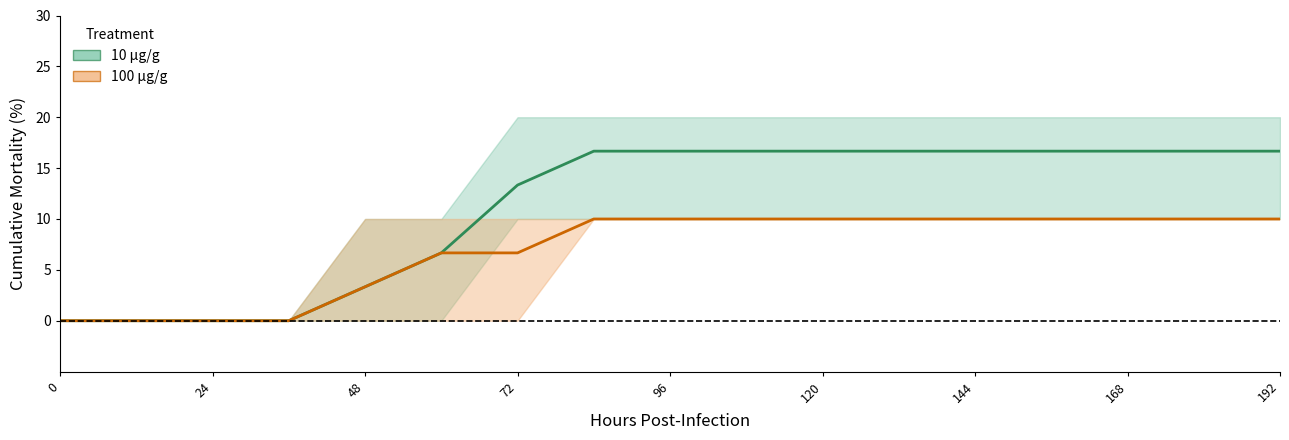

What is the difference between the maximum and minimum values in the 10 µg/g series?

16.7